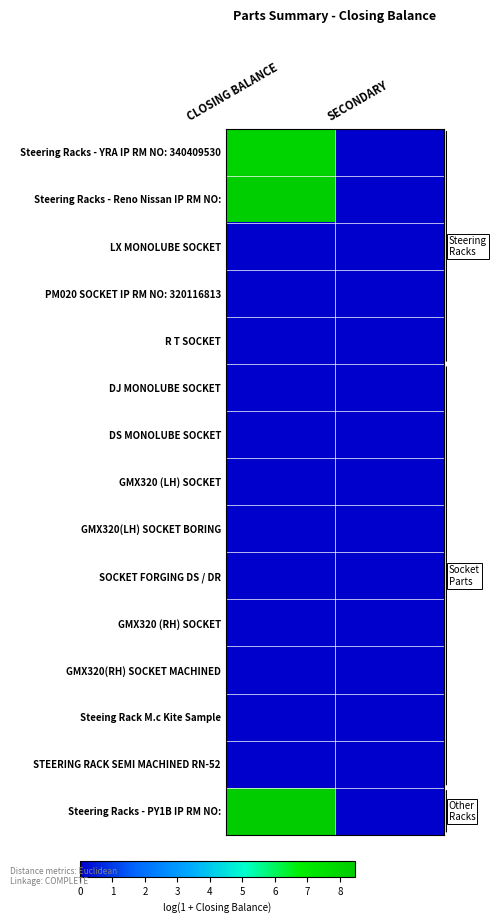

At CLOSING BALANCE, list the series in order from smallest to largest.

LX MONOLUBE SOCKET, PM020 SOCKET IP RM NO: 320116813, R T SOCKET, DJ MONOLUBE SOCKET, DS MONOLUBE SOCKET, GMX320 (LH) SOCKET, GMX320(LH) SOCKET BORING, SOCKET FORGING DS / DR, GMX320 (RH) SOCKET, GMX320(RH) SOCKET MACHINED, Steeing Rack M.c Kite Sample, STEERING RACK SEMI MACHINED RN-52, Steering Racks - YRA IP RM NO: 340409530, Steering Racks - Reno Nissan IP RM NO:, Steering Racks - PY1B IP RM NO: